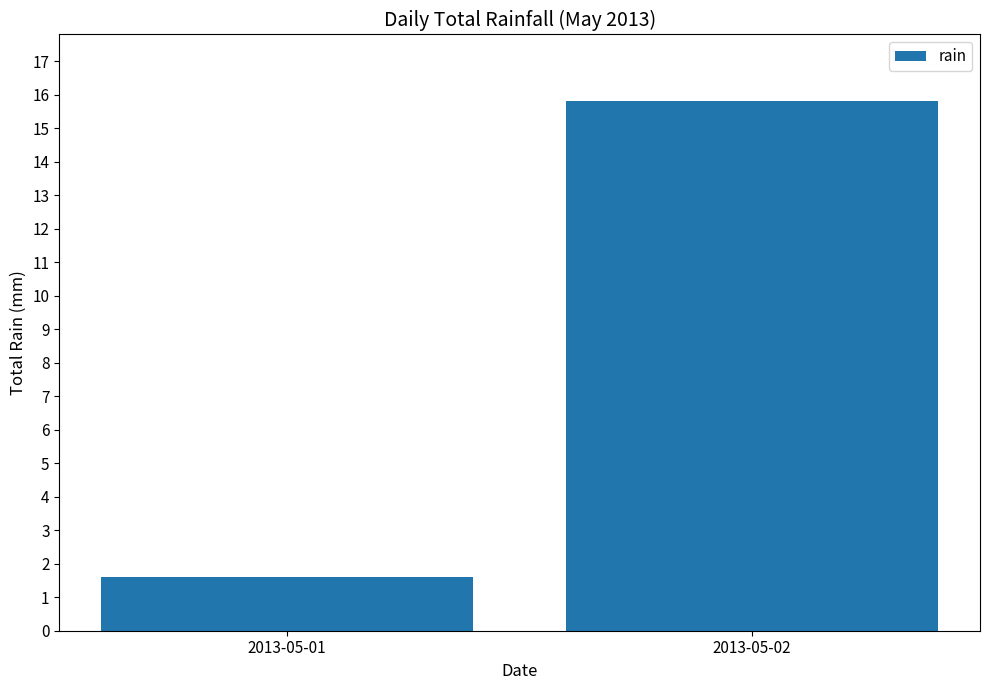

What is the average value?

8.7